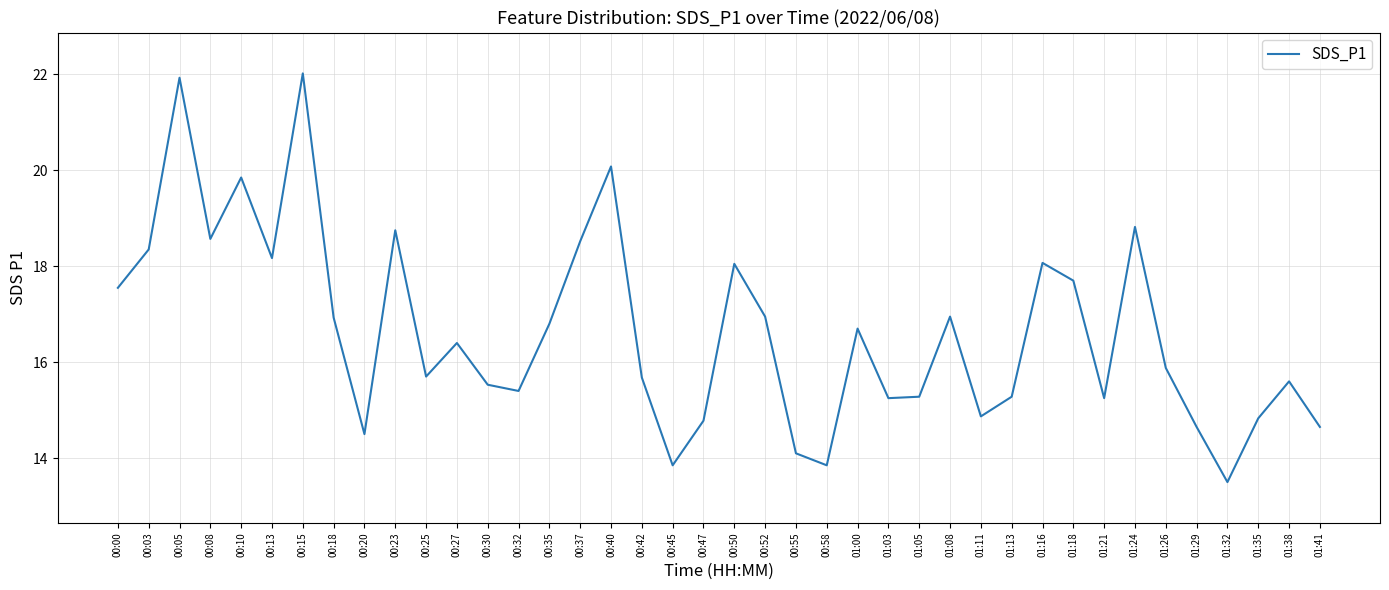

What is the approximate value at 00:10?

19.9